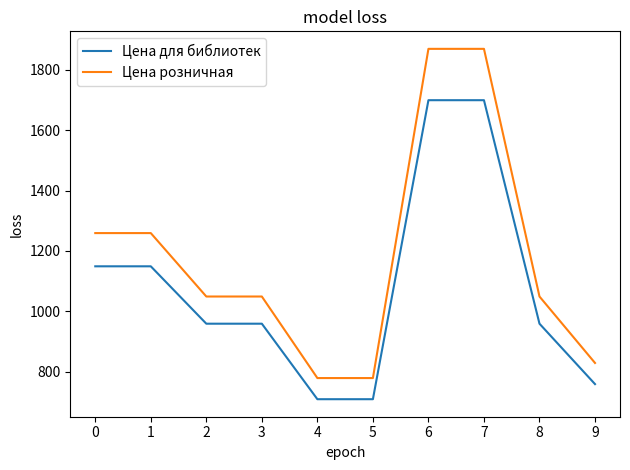

What is the maximum value shown in the chart?

1869